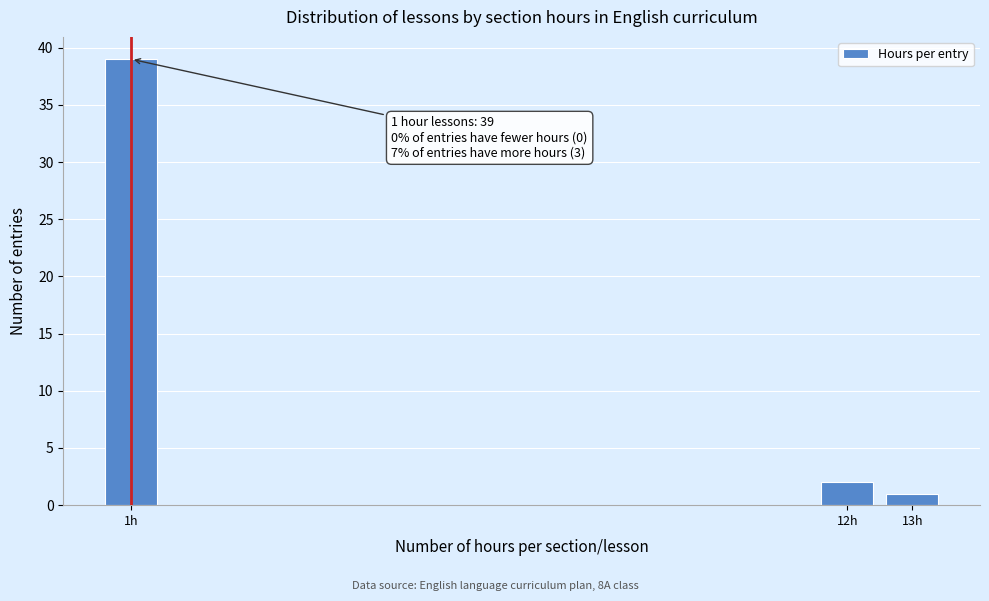

Reading left to right, list all the values displayed in this chart.

39	2	1